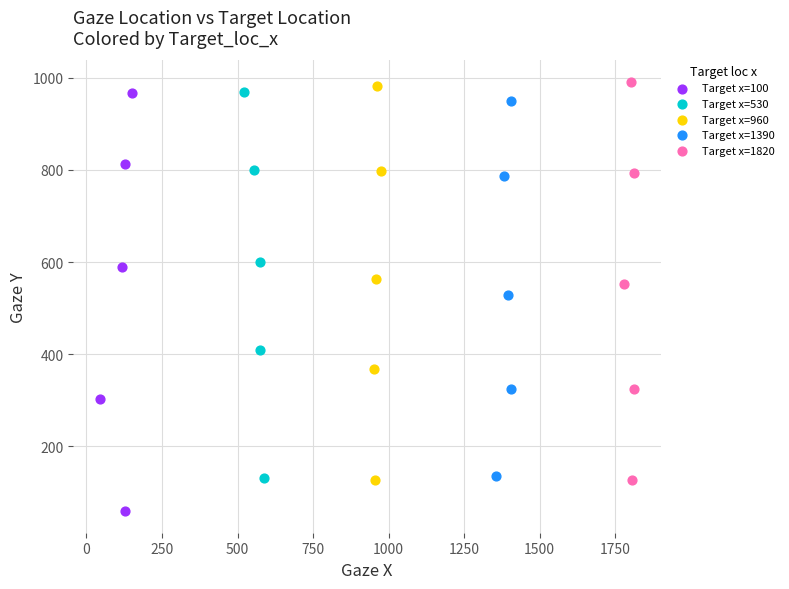

Which series reaches the minimum Y coordinate?

Target x=100